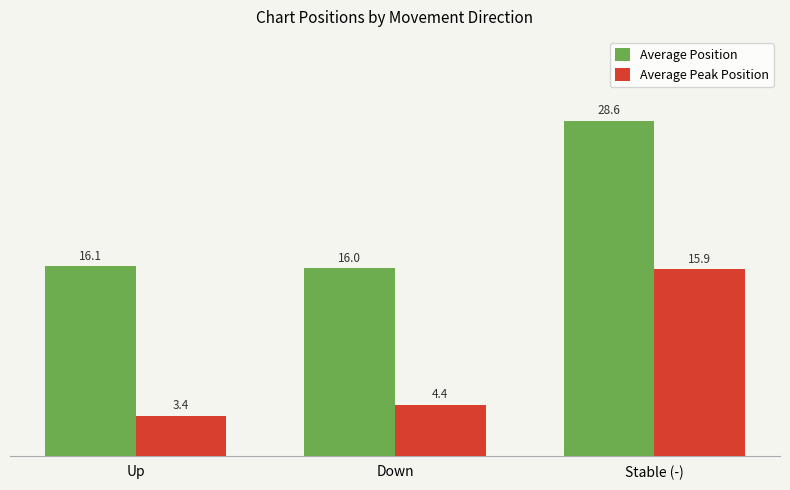

At which category is the sum across all series the highest?

Stable (-)